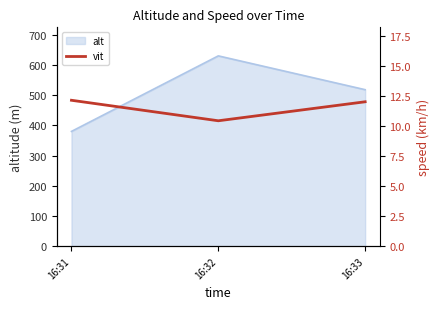

Rank the categories by value from highest to lowest.

16:31, 16:33, 16:32